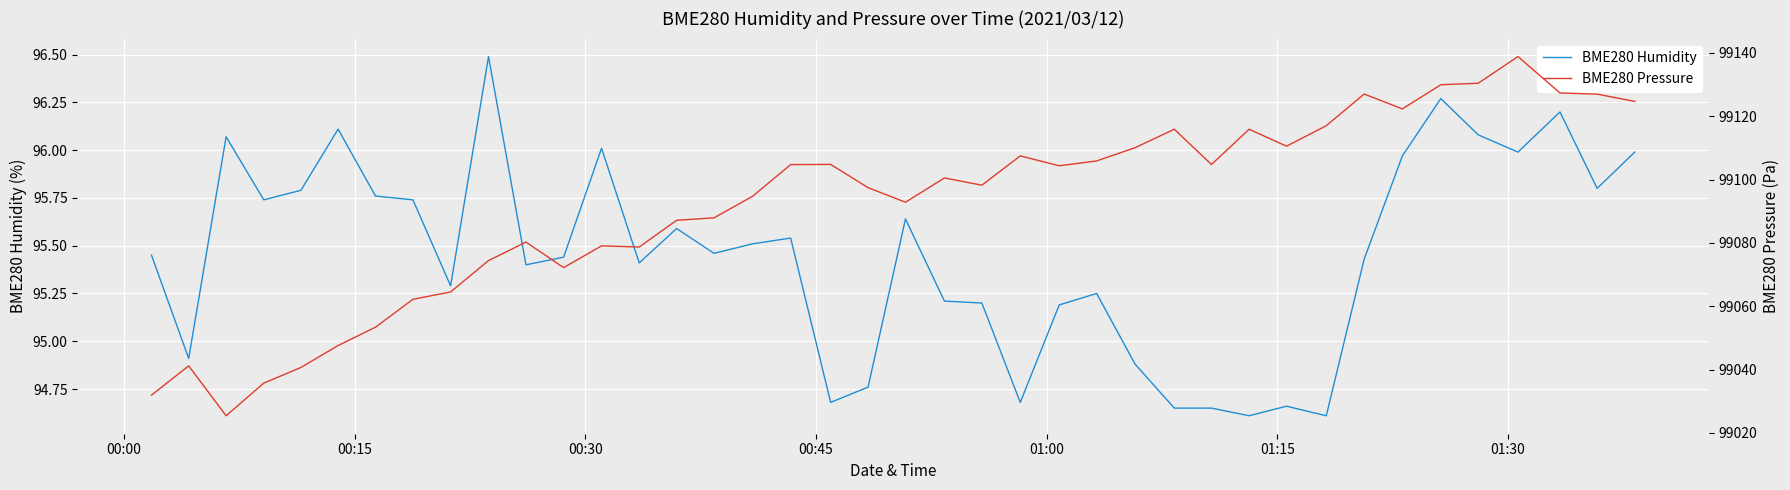

List the series in order of their overall mean, lowest first.

BME280 Humidity, BME280 Pressure